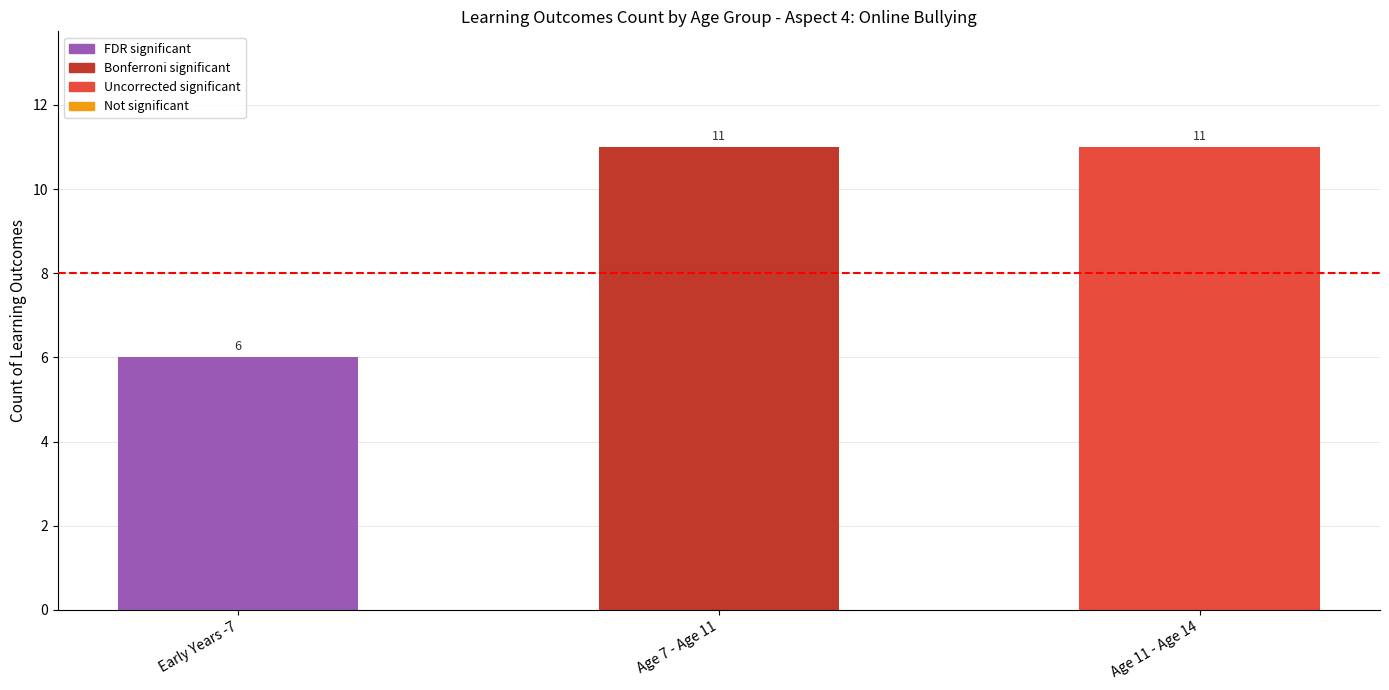

What is the label of the 2nd bar from the right?

Age 7 - Age 11